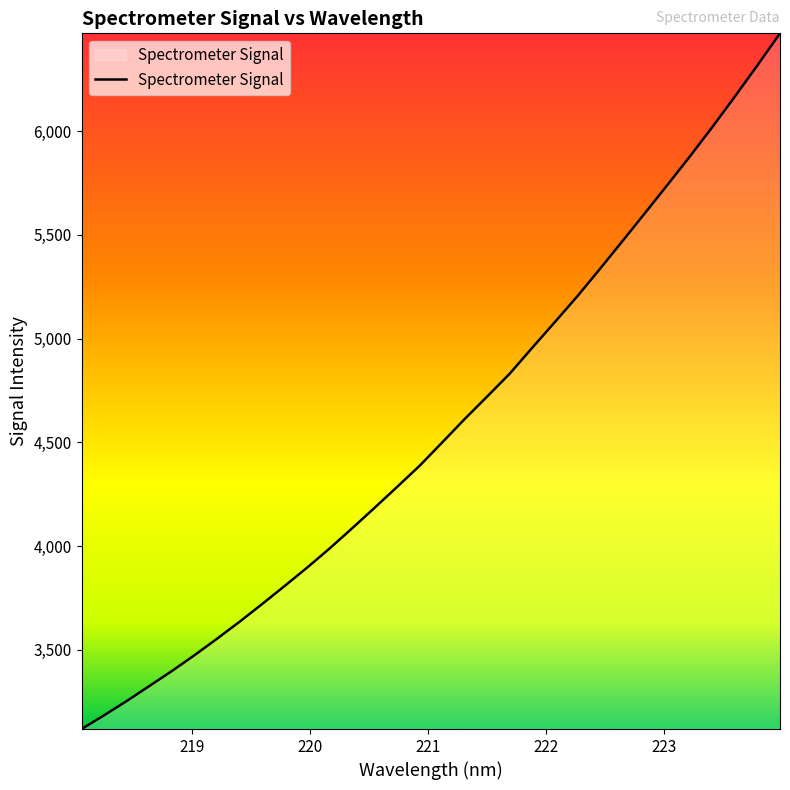

What is the sum of all values?

146220.5